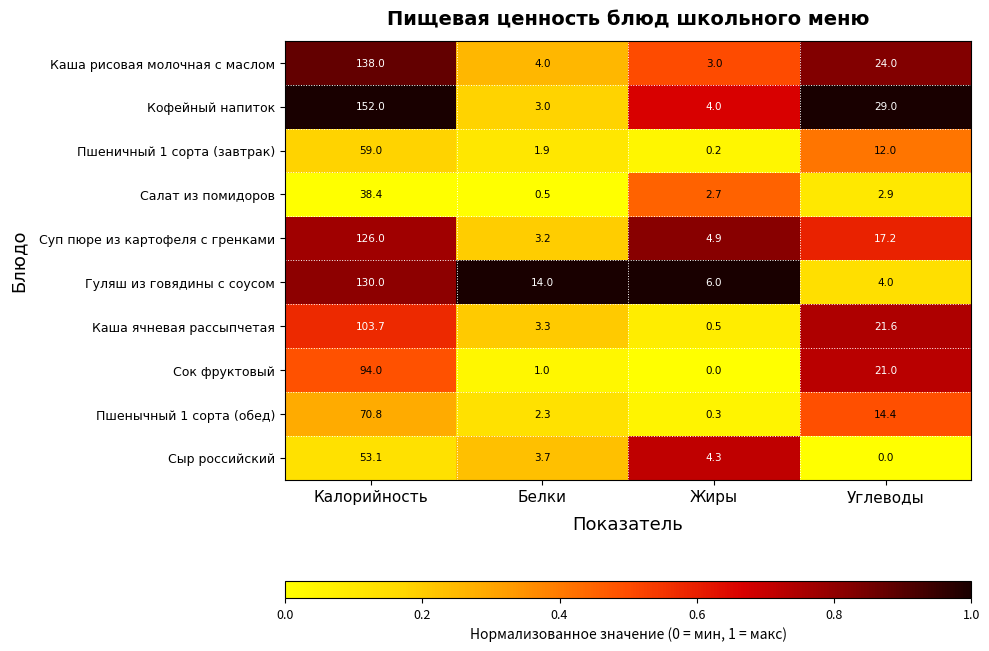

Which series has the largest range (max minus min)?

Кофейный напиток